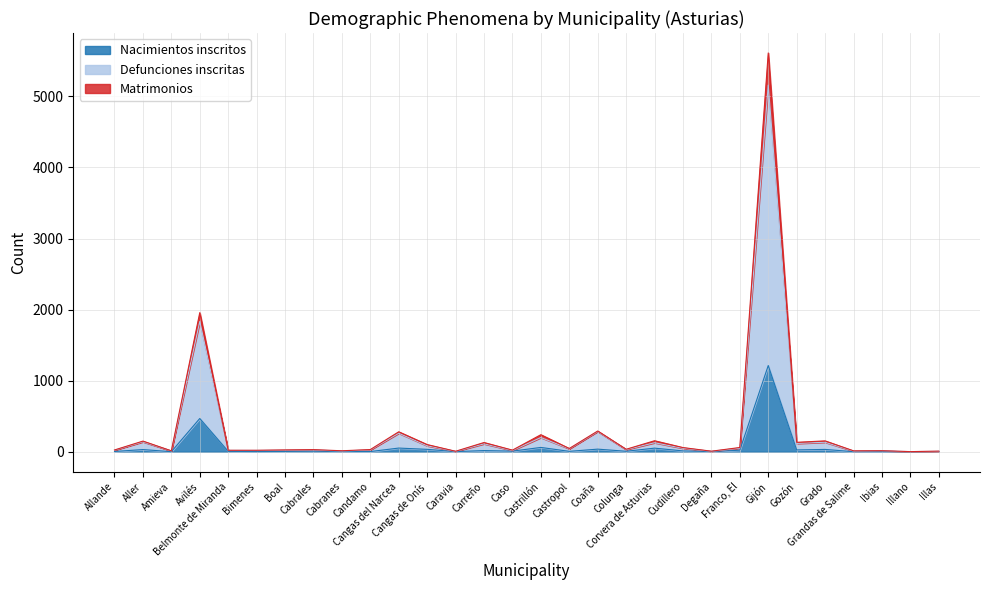

Is the value of Nacimientos inscritos at Cangas del Narcea greater than the value of Defunciones inscritas at Grado?

No